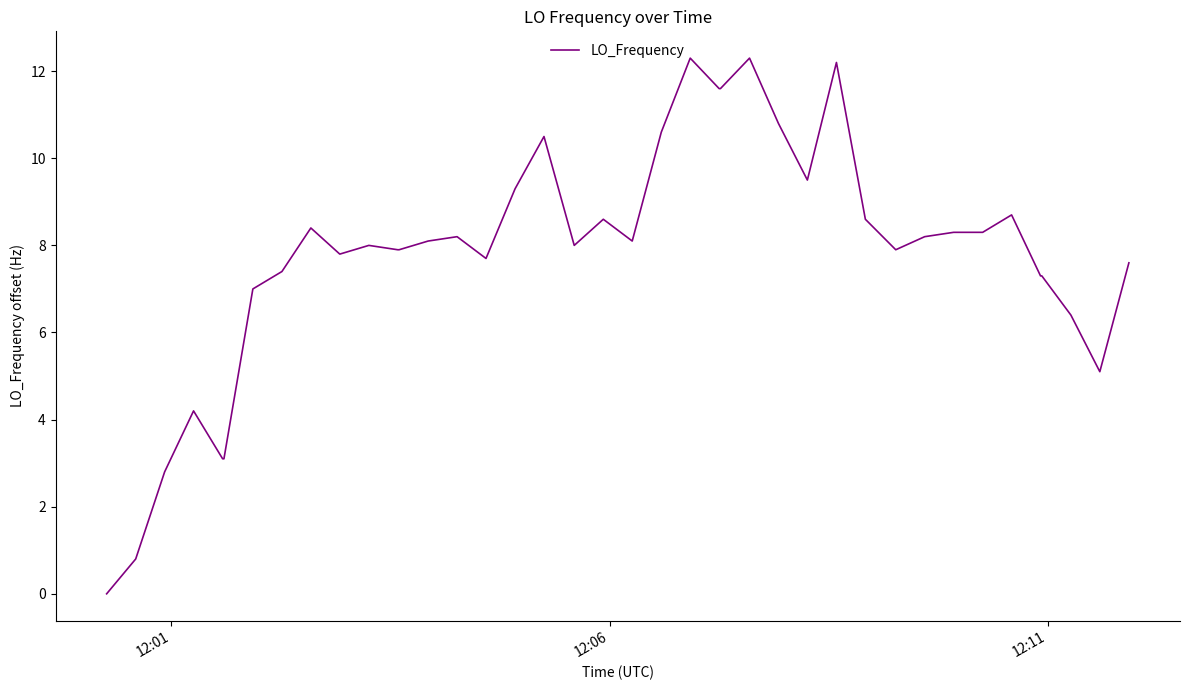

What is the maximum value shown in the chart?

12.3